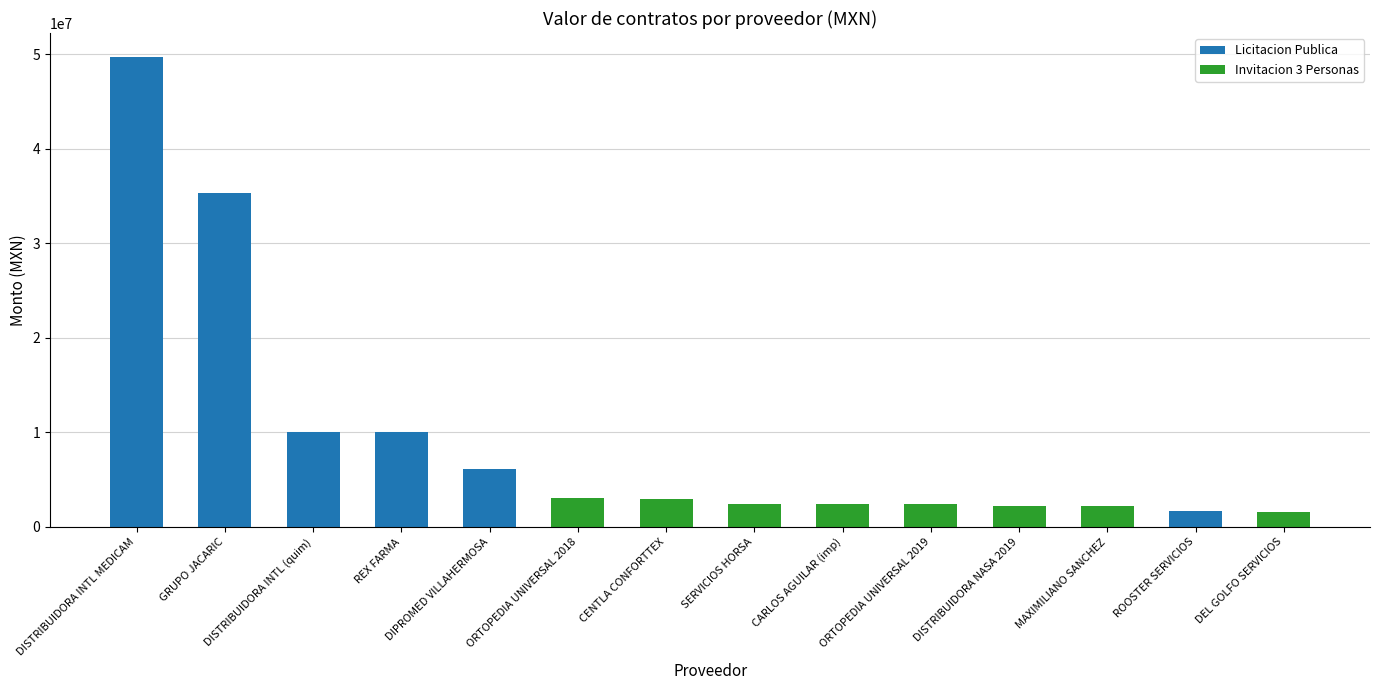

Rank the categories by Licitacion Publica value from lowest to highest.

ORTOPEDIA UNIVERSAL 2018, CENTLA CONFORTTEX, SERVICIOS HORSA, CARLOS AGUILAR (imp), ORTOPEDIA UNIVERSAL 2019, DISTRIBUIDORA NASA 2019, MAXIMILIANO SANCHEZ, DEL GOLFO SERVICIOS, ROOSTER SERVICIOS, DIPROMED VILLAHERMOSA, REX FARMA, DISTRIBUIDORA INTL (quim), GRUPO JACARIC, DISTRIBUIDORA INTL MEDICAM